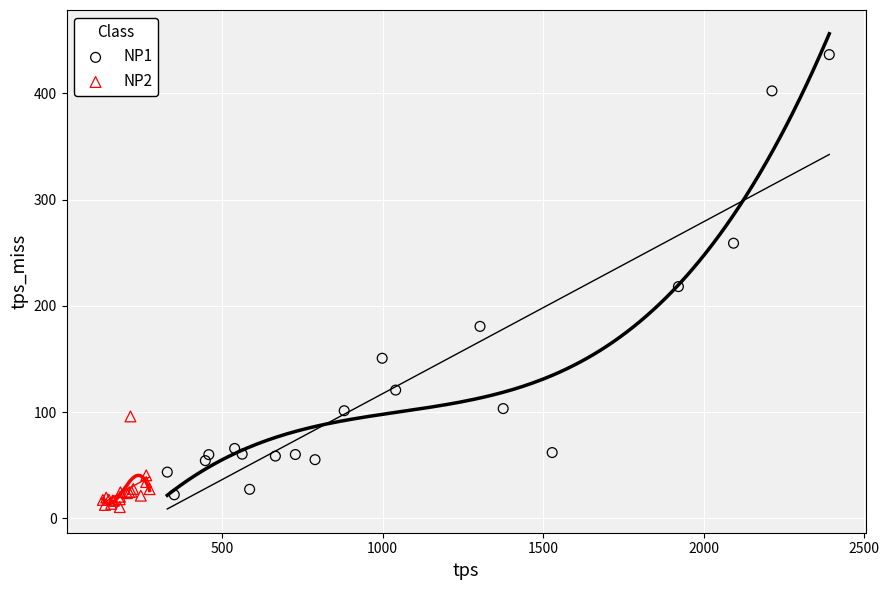

Which series reaches the maximum Y coordinate?

NP1